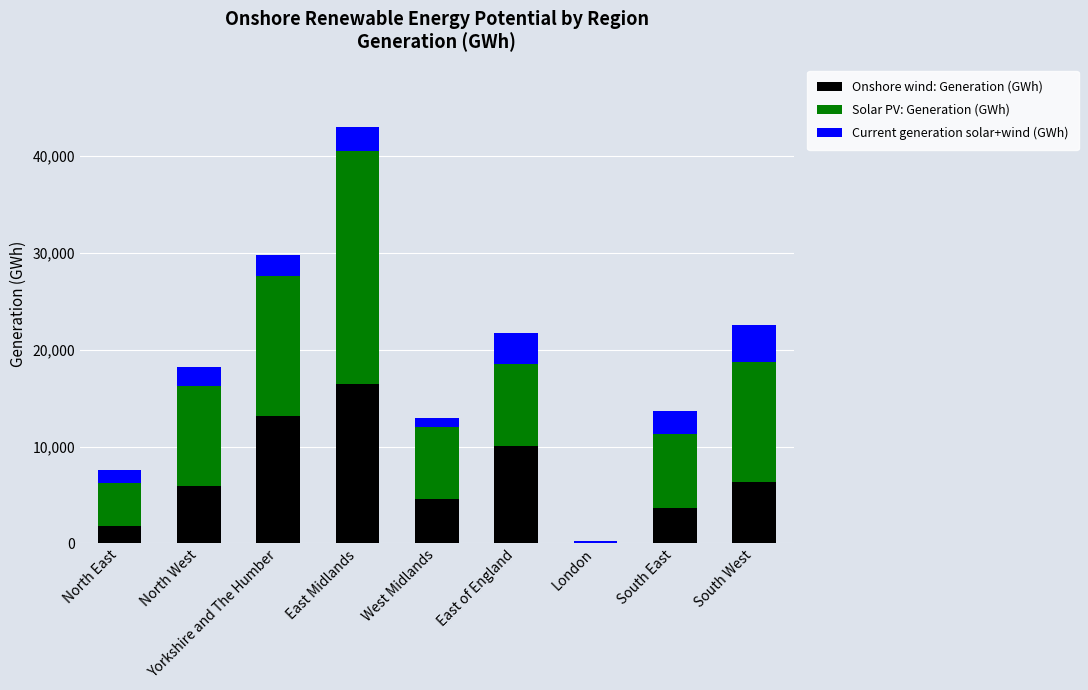

Are the bars grouped side by side (vs. stacked)?

No